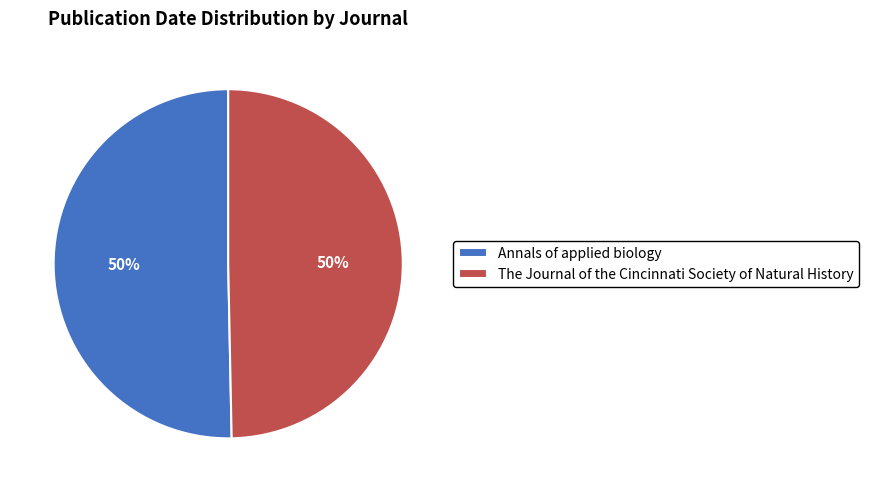

How many segments does this pie chart have?

2